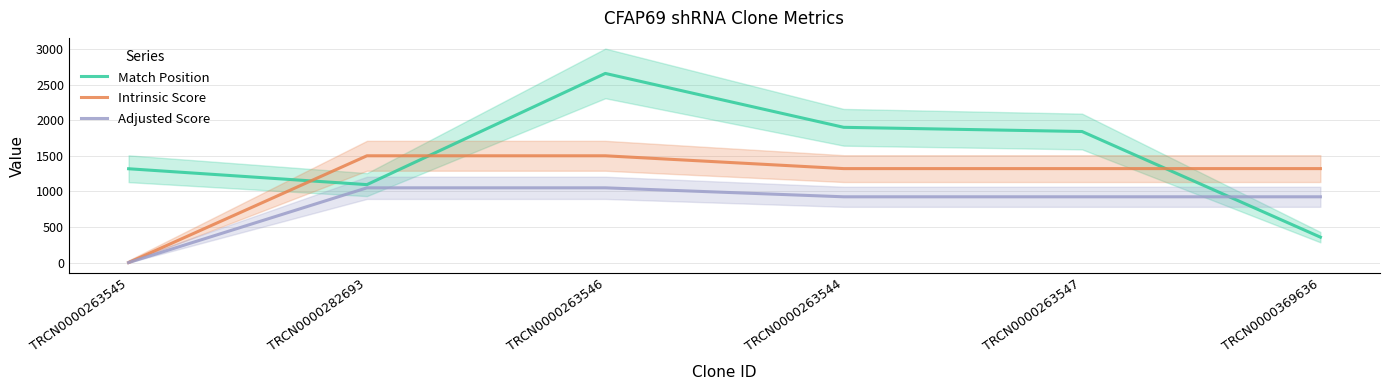

True or false: Adjusted Score has more than 2 points higher than both neighbors.

False